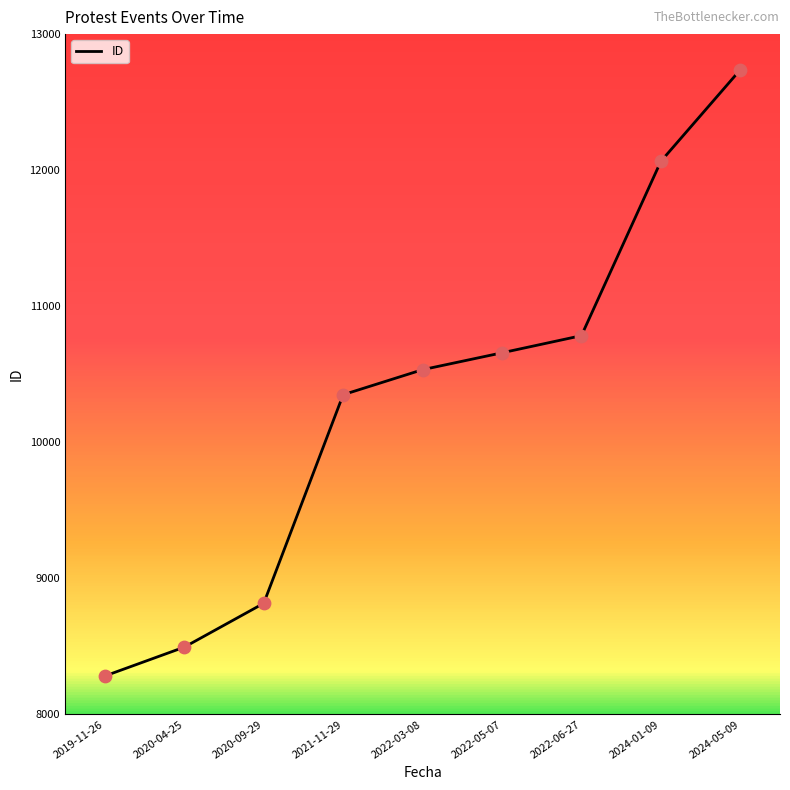

What is the change in value from 2019-11-26 to 2022-03-08?

+2251